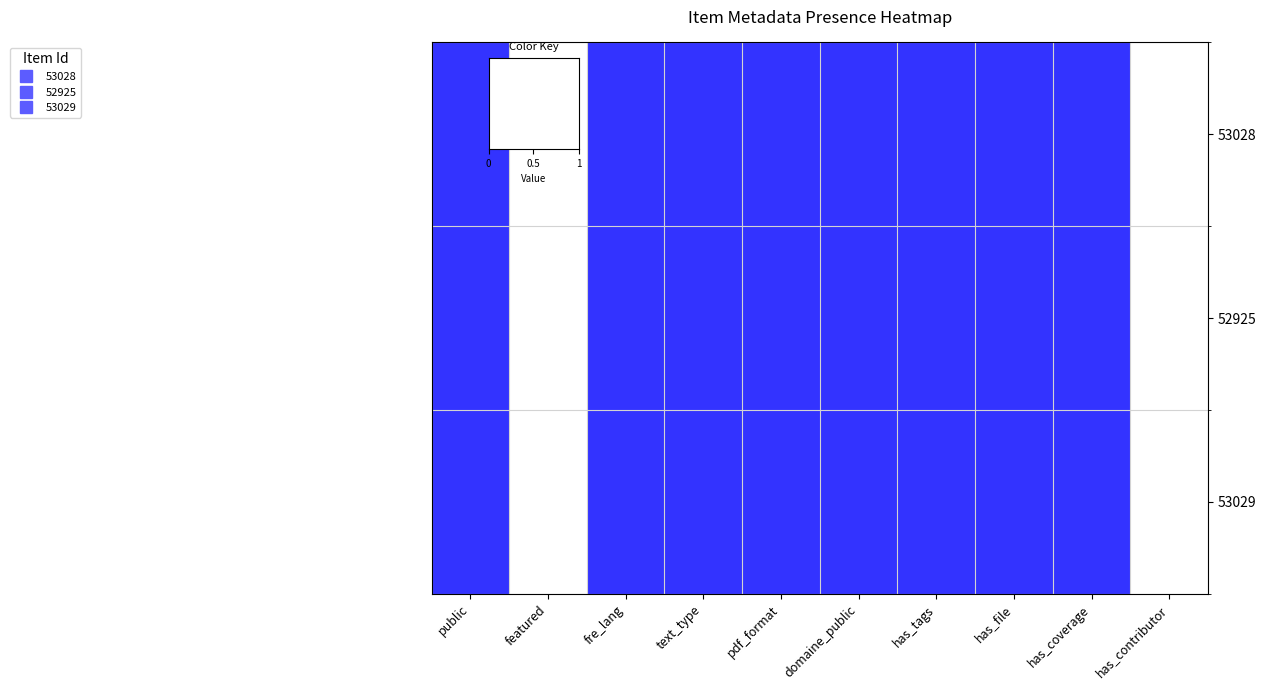

Reading left to right, transcribe all the data shown in this chart.

53028: public=1	featured=0	fre_lang=1	text_type=1	pdf_format=1	domaine_public=1	has_tags=1	has_file=1	has_coverage=1	has_contributor=0
52925: public=1	featured=0	fre_lang=1	text_type=1	pdf_format=1	domaine_public=1	has_tags=1	has_file=1	has_coverage=1	has_contributor=0
53029: public=1	featured=0	fre_lang=1	text_type=1	pdf_format=1	domaine_public=1	has_tags=1	has_file=1	has_coverage=1	has_contributor=0